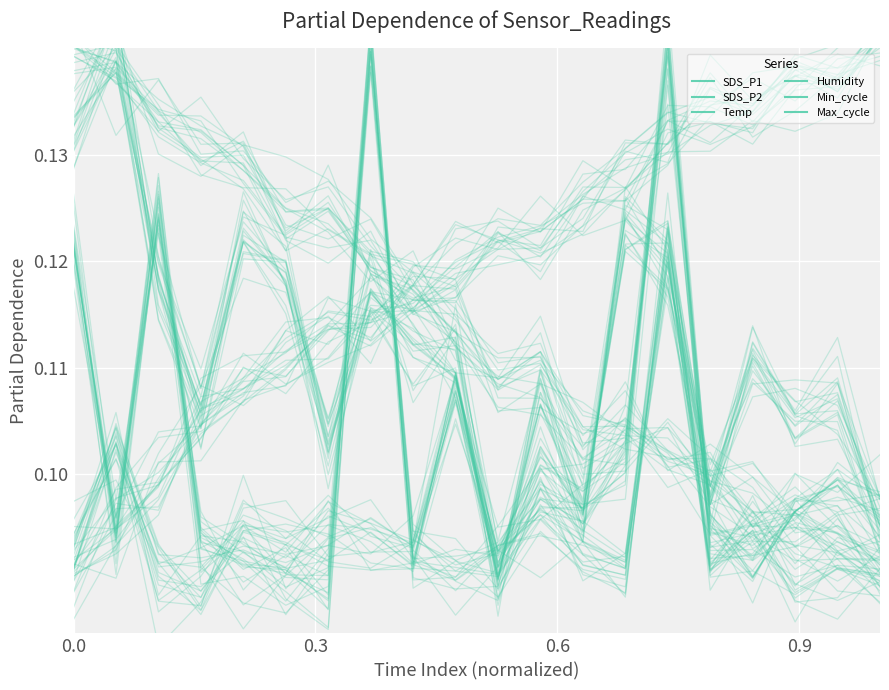

Is this an area chart (filled region under the line)?

No